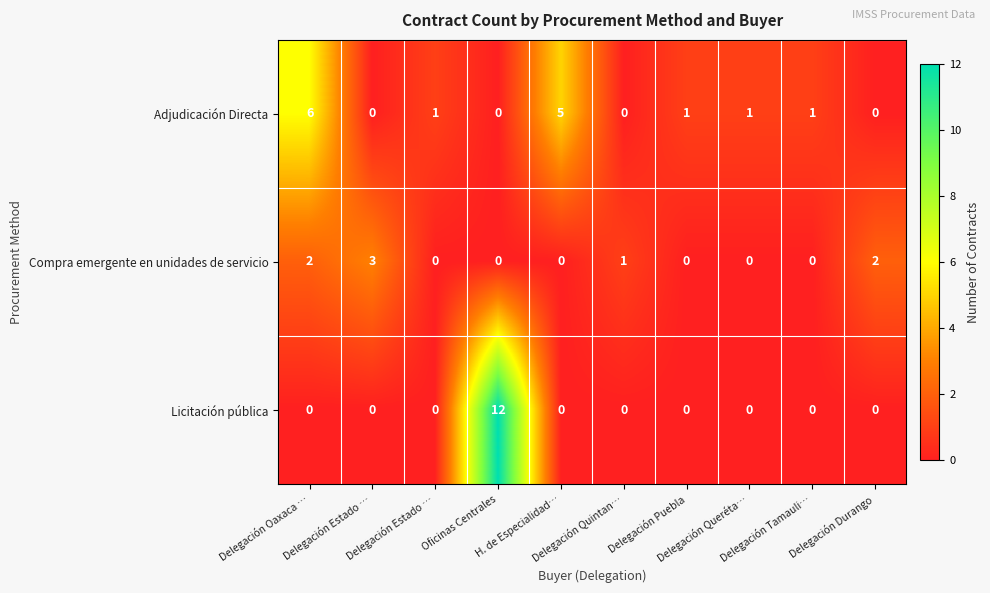

Which category has the lowest value across all series?

Delegación Estado …